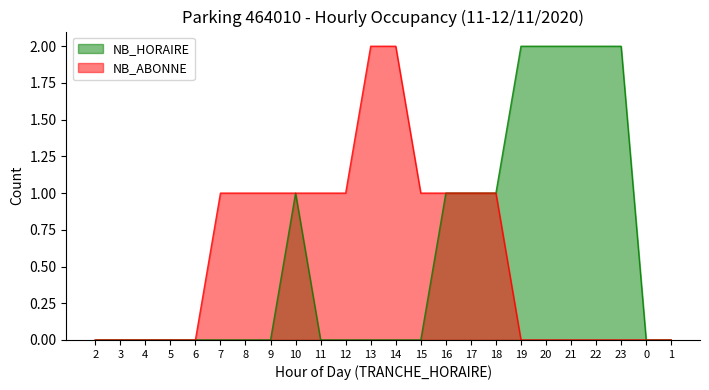

What position from the right is 22?

4